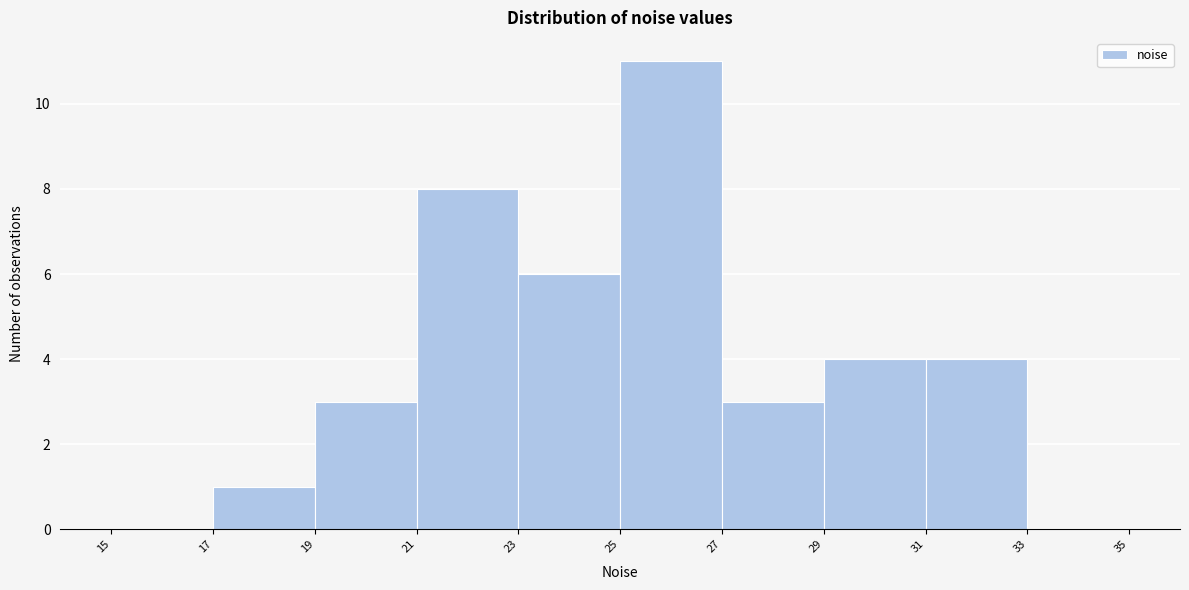

Over which range of the x-axis is the bar tallest?

25 to 27